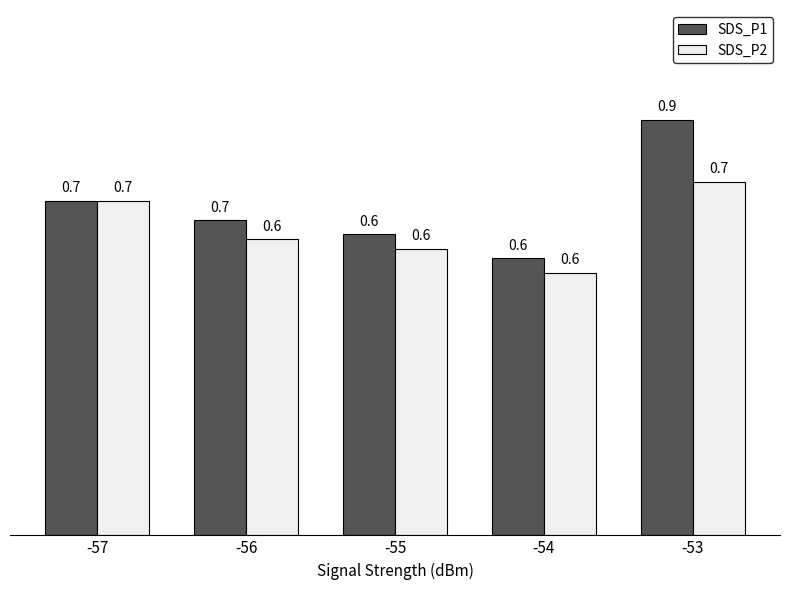

Reading left to right, transcribe all the data shown in this chart.

SDS_P1: -57=0.7	-56=0.7	-55=0.6	-54=0.6	-53=0.9
SDS_P2: -57=0.7	-56=0.6	-55=0.6	-54=0.6	-53=0.7